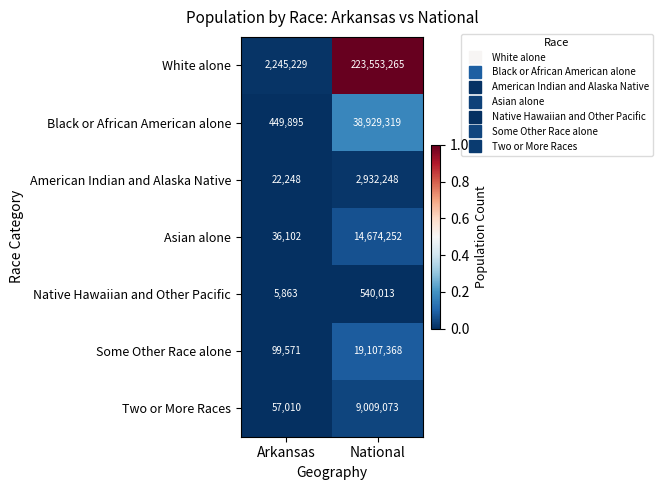

Reading right to left, transcribe all the data shown in this chart.

White alone: National=223553265	Arkansas=2245229
Black or African American alone: National=38929319	Arkansas=449895
American Indian and Alaska Native: National=2932248	Arkansas=22248
Asian alone: National=14674252	Arkansas=36102
Native Hawaiian and Other Pacific: National=540013	Arkansas=5863
Some Other Race alone: National=19107368	Arkansas=99571
Two or More Races: National=9009073	Arkansas=57010